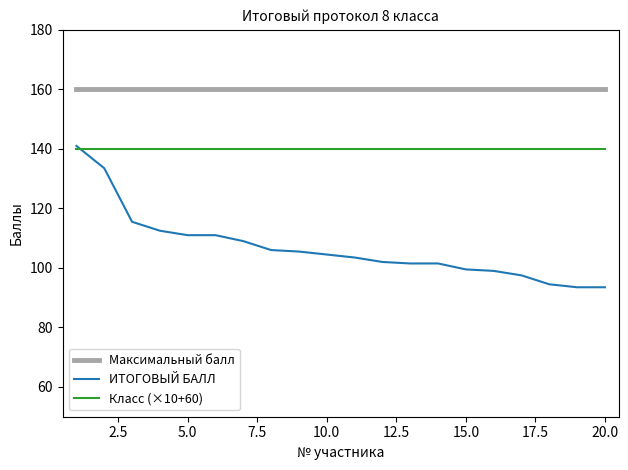

Count the number of categories in the chart.

20